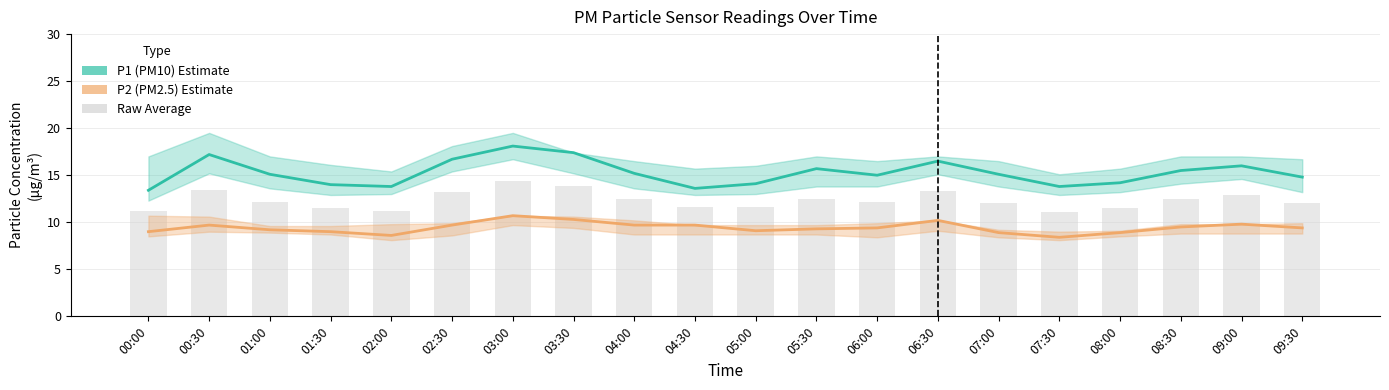

What is the difference between the highest and lowest values at 06:00?

5.6